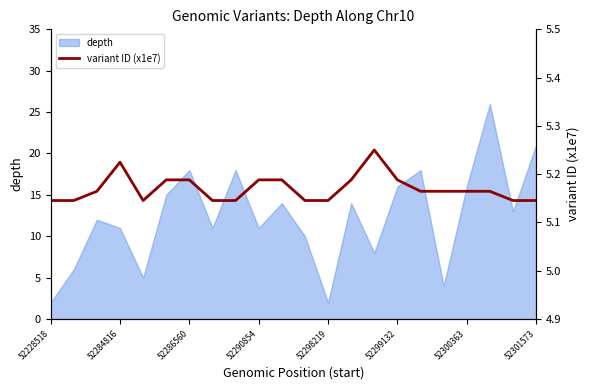

Is it true that depth equals 21 at 52301573?

True